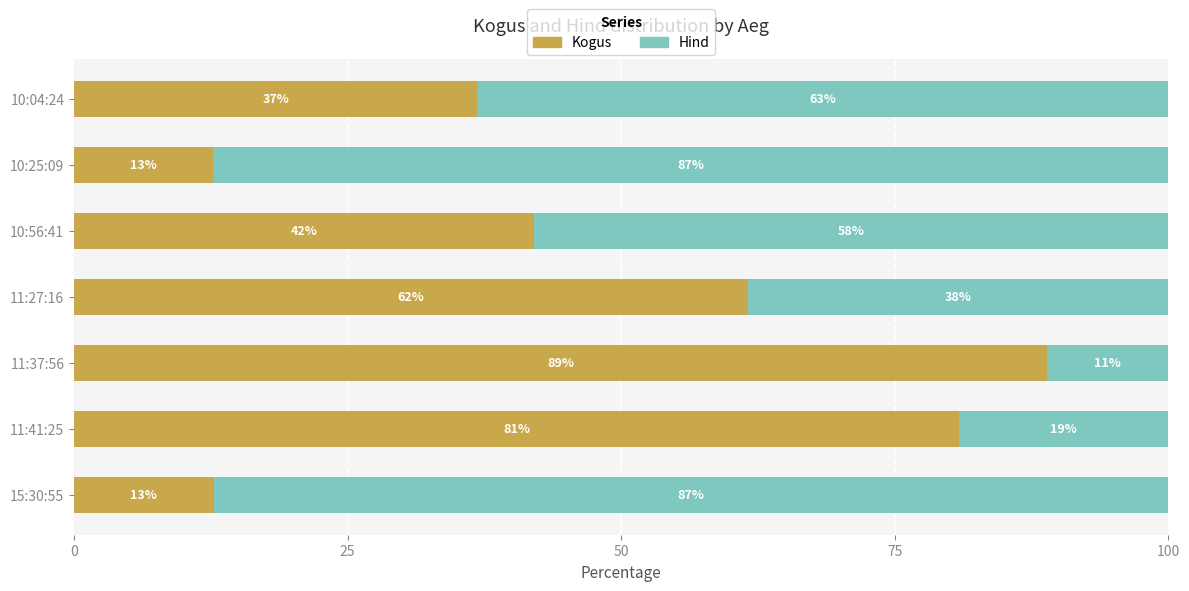

What is the total value across all series at 10:04:24?

100.0